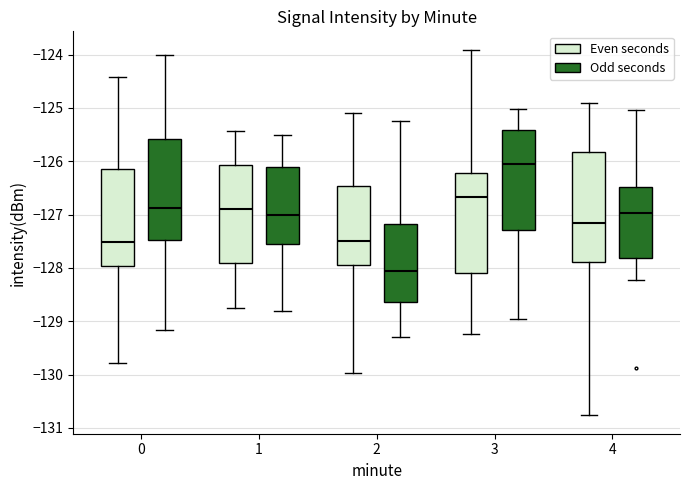

Reading left to right, read every box against the y-axis: the position of its median line, the range the box covers, and the ends of its whiskers. The values are not printed on the chart, so give them approximately, as read against the axis.

0 (Even seconds): median -127.5, box -128.0 to -126.1, whiskers -129.8 to -124.4
0 (Odd seconds): median -126.9, box -127.5 to -125.6, whiskers -129.2 to -124.0
1 (Even seconds): median -126.9, box -127.9 to -126.1, whiskers -128.8 to -125.4
1 (Odd seconds): median -127.0, box -127.5 to -126.1, whiskers -128.8 to -125.5
2 (Even seconds): median -127.5, box -128.0 to -126.5, whiskers -130.0 to -125.1
2 (Odd seconds): median -128.1, box -128.6 to -127.2, whiskers -129.3 to -125.2
3 (Even seconds): median -126.7, box -128.1 to -126.2, whiskers -129.2 to -123.9
3 (Odd seconds): median -126.0, box -127.3 to -125.4, whiskers -129.0 to -125.0
4 (Even seconds): median -127.2, box -127.9 to -125.8, whiskers -130.8 to -124.9
4 (Odd seconds): median -127.0, box -127.8 to -126.5, whiskers -128.2 to -125.0